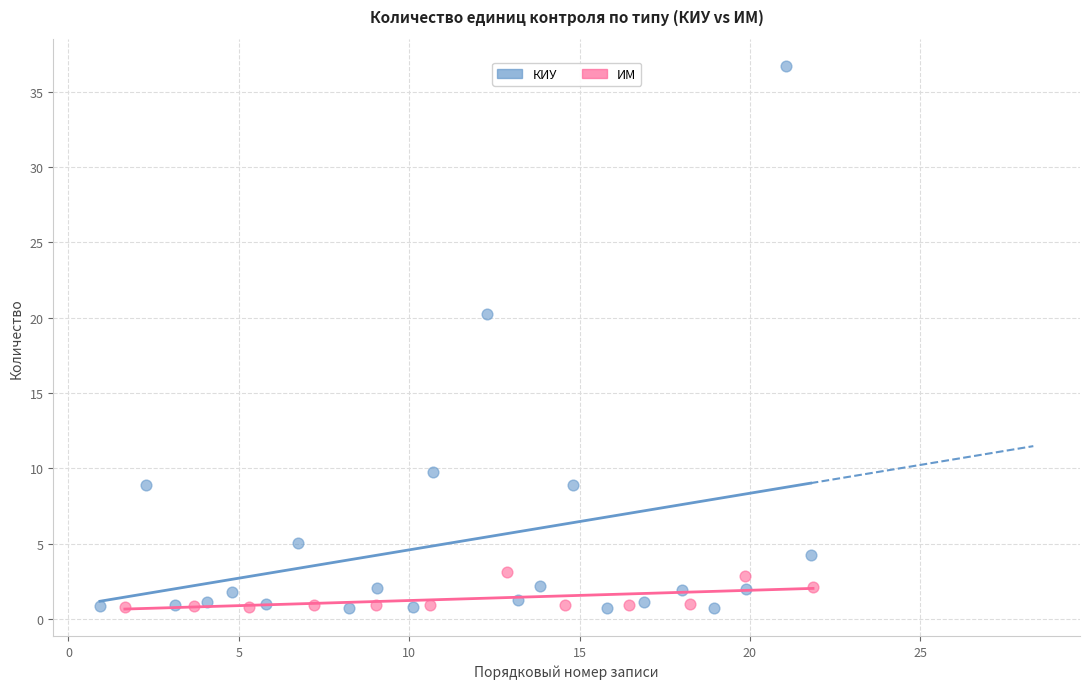

Which series contains the highest Y value?

КИУ